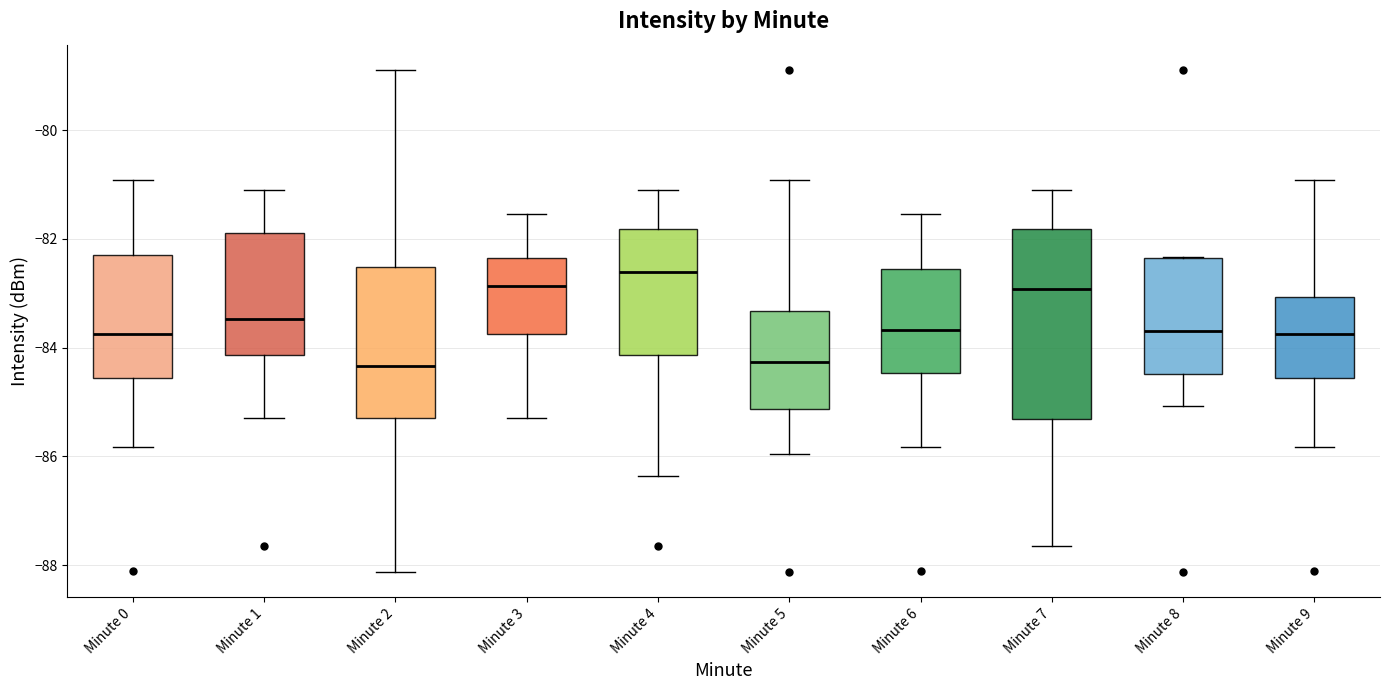

Reading left to right, transcribe this box plot: for each box, give where its median line is, the range the box spans, and where its two whiskers end, as read against the y-axis. The values are not printed on the chart, so give them approximately, as read against the axis.

Minute 0: median -83.8, box -84.6 to -82.2, whiskers -85.8 to -81.0
Minute 1: median -83.4, box -84.2 to -81.8, whiskers -85.2 to -81.0
Minute 2: median -84.4, box -85.2 to -82.6, whiskers -88.2 to -78.8
Minute 3: median -82.8, box -83.8 to -82.4, whiskers -85.2 to -81.6
Minute 4: median -82.6, box -84.2 to -81.8, whiskers -86.4 to -81.0
Minute 5: median -84.2, box -85.2 to -83.4, whiskers -86.0 to -81.0
Minute 6: median -83.6, box -84.4 to -82.6, whiskers -85.8 to -81.6
Minute 7: median -83.0, box -85.4 to -81.8, whiskers -87.6 to -81.0
Minute 8: median -83.6, box -84.4 to -82.4, whiskers -85.0 to -82.4
Minute 9: median -83.8, box -84.6 to -83.0, whiskers -85.8 to -81.0